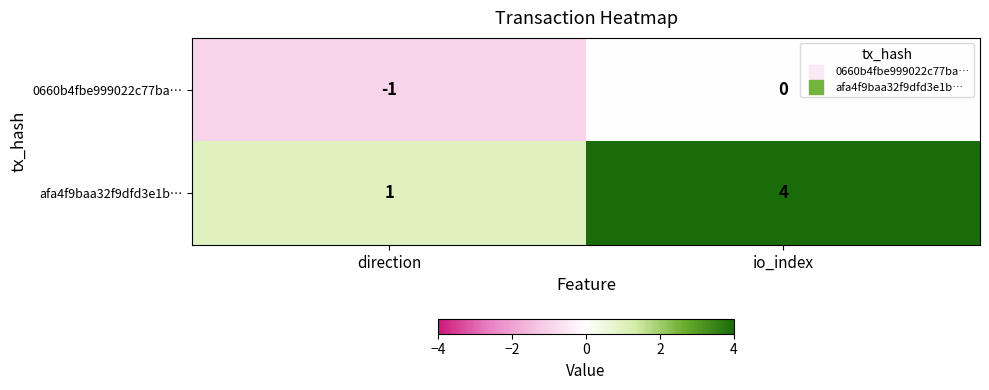

Reading left to right, list all the values displayed in this chart.

0660b4fbe999022c77ba…: -1	0
afa4f9baa32f9dfd3e1b…: 1	4